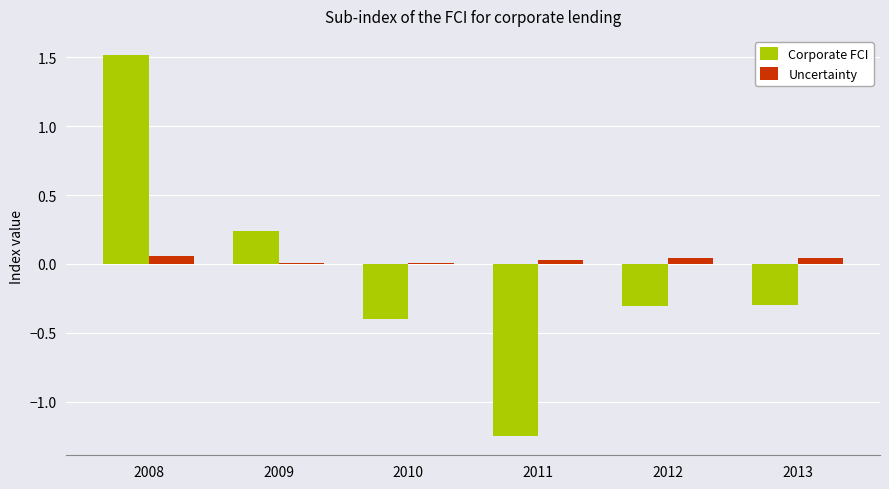

What is the sum of the Corporate FCI values at 2008 and 2013?

1.2